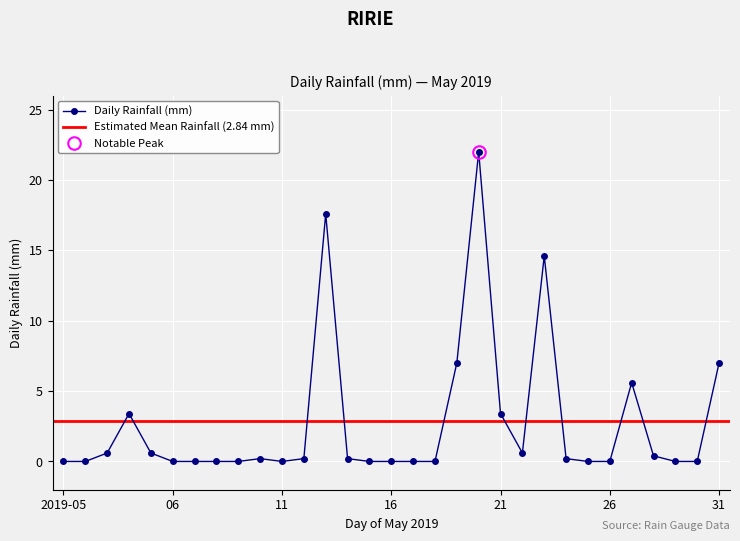

What is the difference between the second highest and second lowest values?

17.6